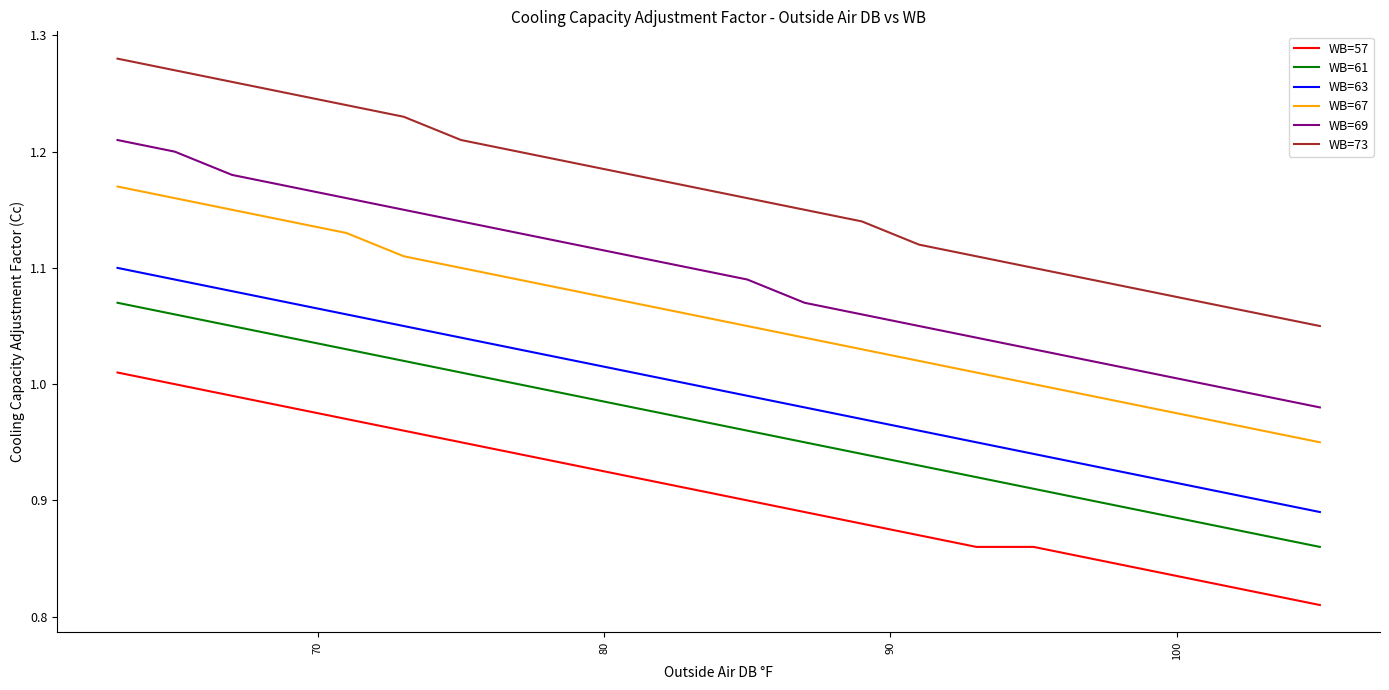

List the series in order of their peak value, lowest first.

WB=57, WB=61, WB=63, WB=67, WB=69, WB=73